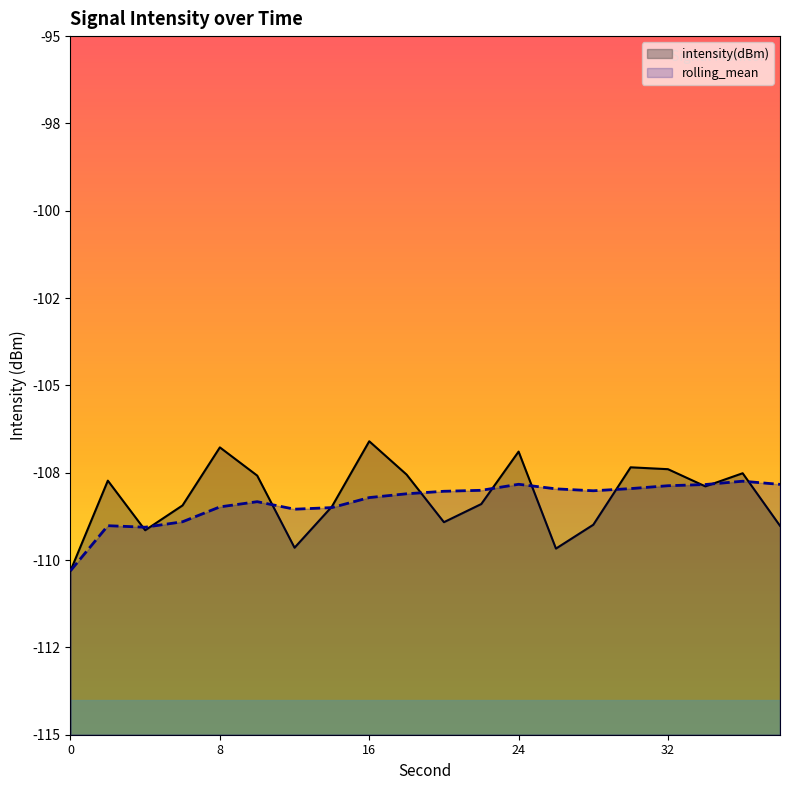

At which category is the sum across all series the highest?

24